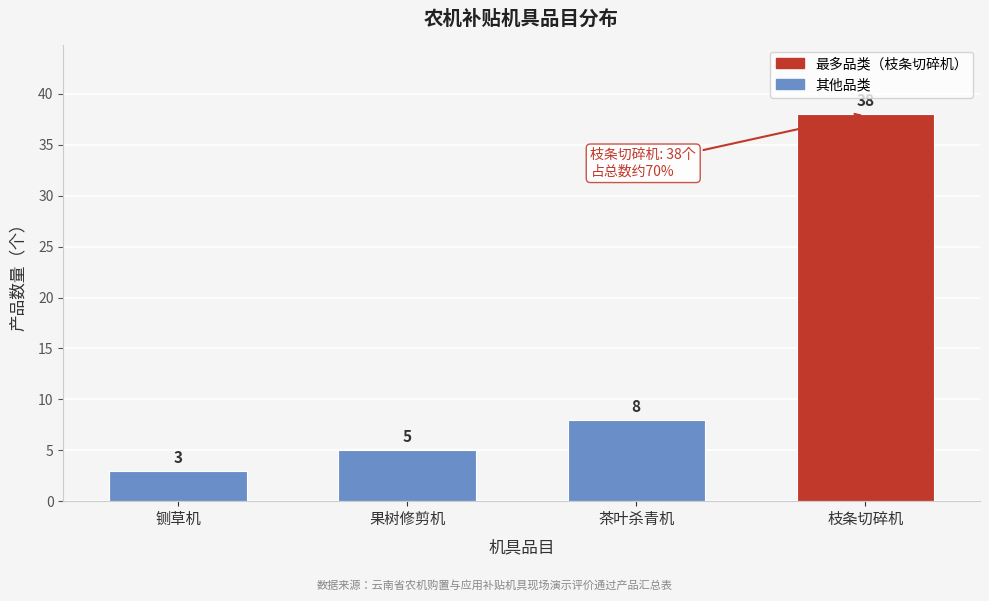

Reading left to right, what are all the values shown in this chart?

3	5	8	38